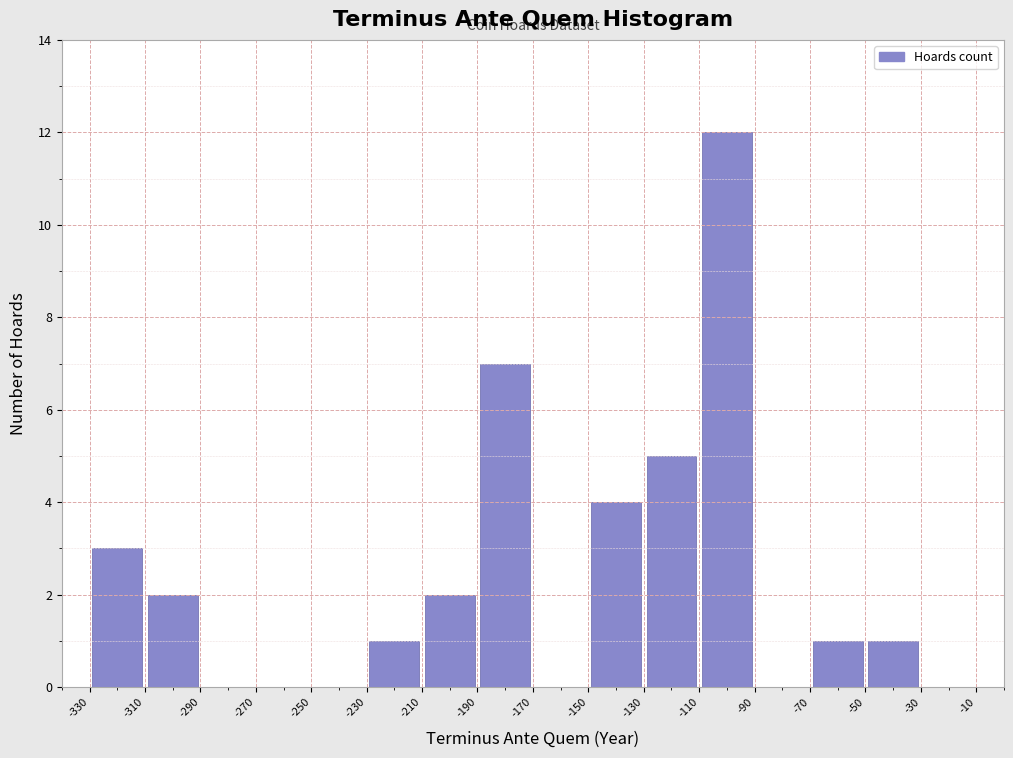

Reading left to right, list every bar in this chart as the range it spans on the x-axis followed by its height. The values are not printed on the chart, so give them approximately, as read against the axis.

-330 to -310: 3
-310 to -290: 2
-290 to -270: 0
-270 to -250: 0
-250 to -230: 0
-230 to -210: 1
-210 to -190: 2
-190 to -170: 7
-170 to -150: 0
-150 to -130: 4
-130 to -110: 5
-110 to -90: 12
-90 to -70: 0
-70 to -50: 1
-50 to -30: 1
-30 to -10: 0